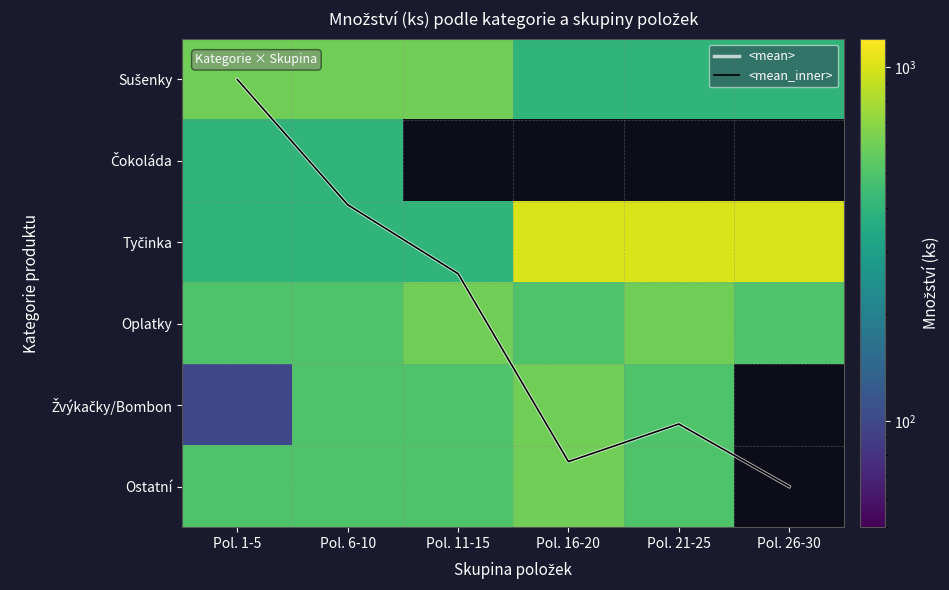

What is the sum of the Tyčinka values at Pol. 1-5 and Pol. 6-10?

800.0